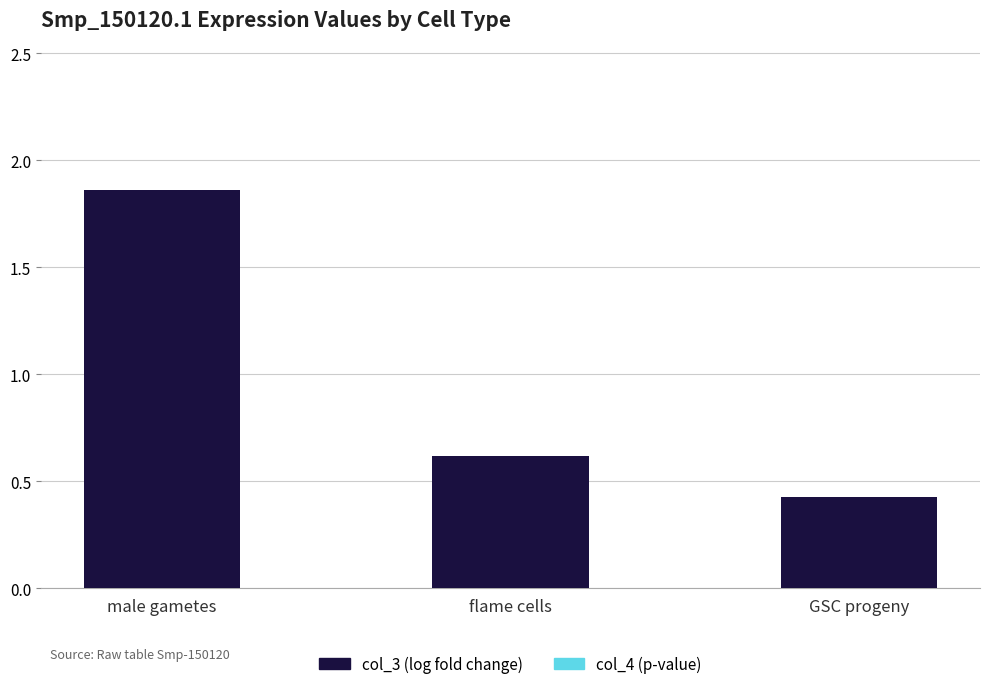

Which has a higher value, GSC progeny or male gametes?

male gametes